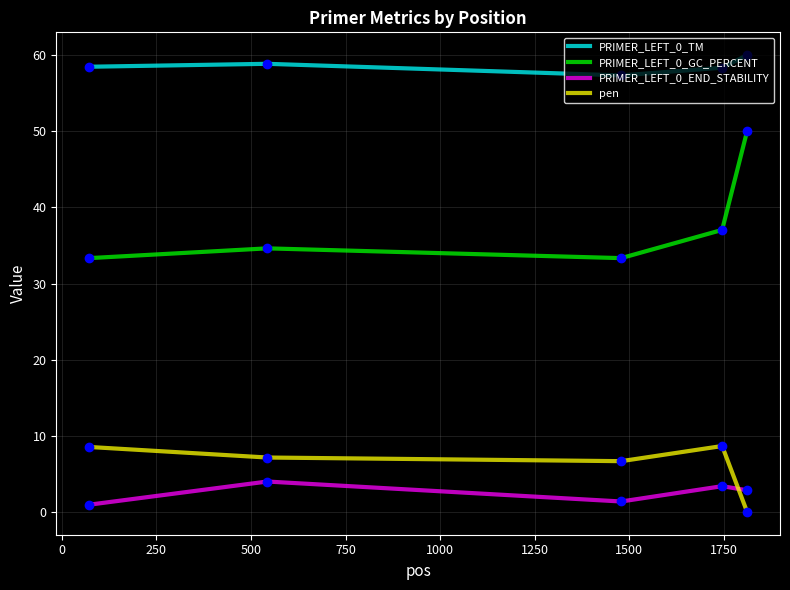

True or false: PRIMER_LEFT_0_GC_PERCENT and pen intersect in this chart.

False